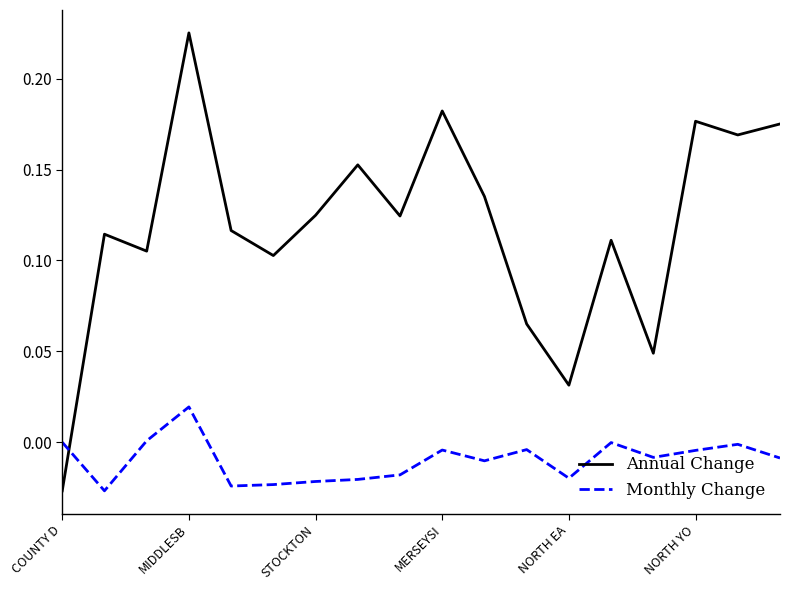

Rank the series by their maximum value, from lowest to highest.

Monthly Change, Annual Change